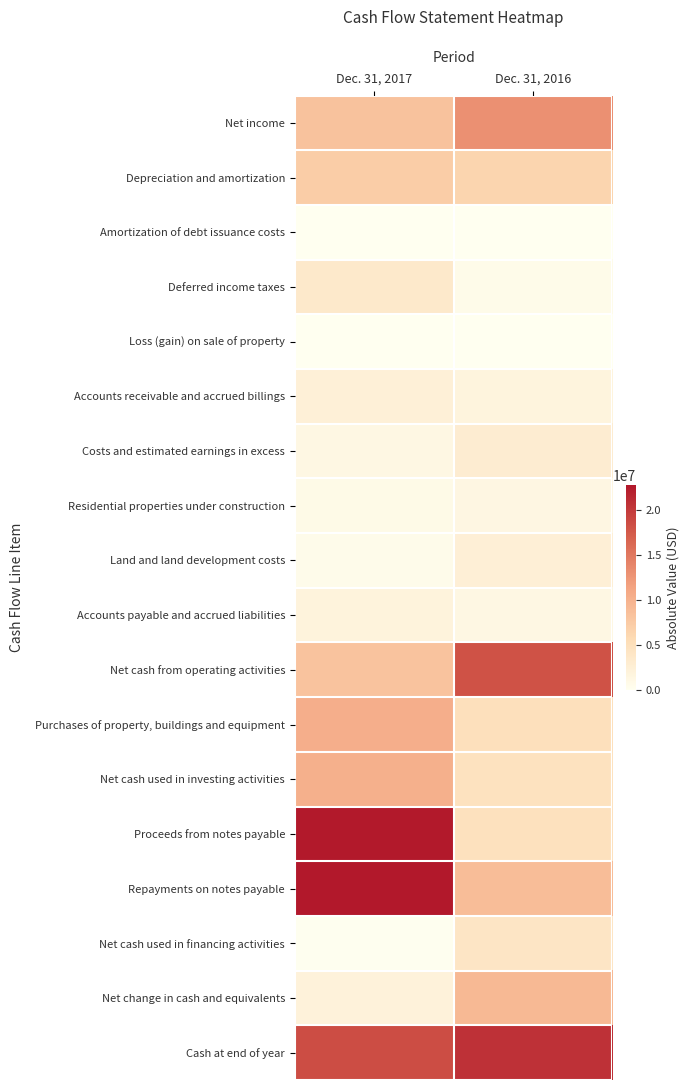

Reading left to right, what are all the values shown in this chart?

Net income: Dec. 31, 2017=8297751	Dec. 31, 2016=12999749
Depreciation and amortization: Dec. 31, 2017=7217901	Dec. 31, 2016=6312164
Amortization of debt issuance costs: Dec. 31, 2017=23506	Dec. 31, 2016=23418
Deferred income taxes: Dec. 31, 2017=3505604	Dec. 31, 2016=649077
Loss (gain) on sale of property: Dec. 31, 2017=76810	Dec. 31, 2016=17535
Accounts receivable and accrued billings: Dec. 31, 2017=2472435	Dec. 31, 2016=1844340
Costs and estimated earnings in excess: Dec. 31, 2017=1238753	Dec. 31, 2016=2979100
Residential properties under construction: Dec. 31, 2017=860071	Dec. 31, 2016=1406681
Land and land development costs: Dec. 31, 2017=603603	Dec. 31, 2016=2513242
Accounts payable and accrued liabilities: Dec. 31, 2017=1900088	Dec. 31, 2016=1221487
Net cash from operating activities: Dec. 31, 2017=8203477	Dec. 31, 2016=18057251
Purchases of property, buildings and equipment: Dec. 31, 2017=10301721	Dec. 31, 2016=4989663
Net cash used in investing activities: Dec. 31, 2017=10167988	Dec. 31, 2016=4669739
Proceeds from notes payable: Dec. 31, 2017=22600000	Dec. 31, 2016=4700000
Repayments on notes payable: Dec. 31, 2017=22697255	Dec. 31, 2016=8840137
Net cash used in financing activities: Dec. 31, 2017=105380	Dec. 31, 2016=4162102
Net change in cash and equivalents: Dec. 31, 2017=2069891	Dec. 31, 2016=9225410
Cash at end of year: Dec. 31, 2017=18529757	Dec. 31, 2016=20599648